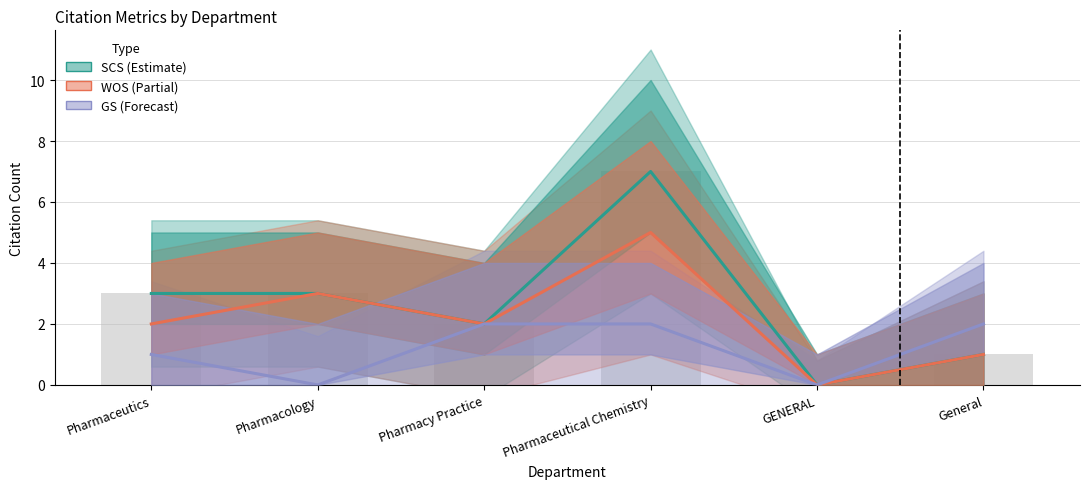

Rank the series at GENERAL from lowest to highest value.

SCS, WOS, GS